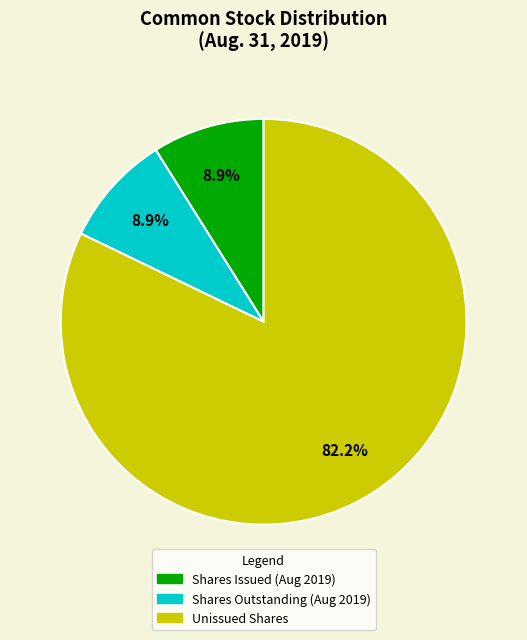

Is there a majority slice in this chart?

Yes